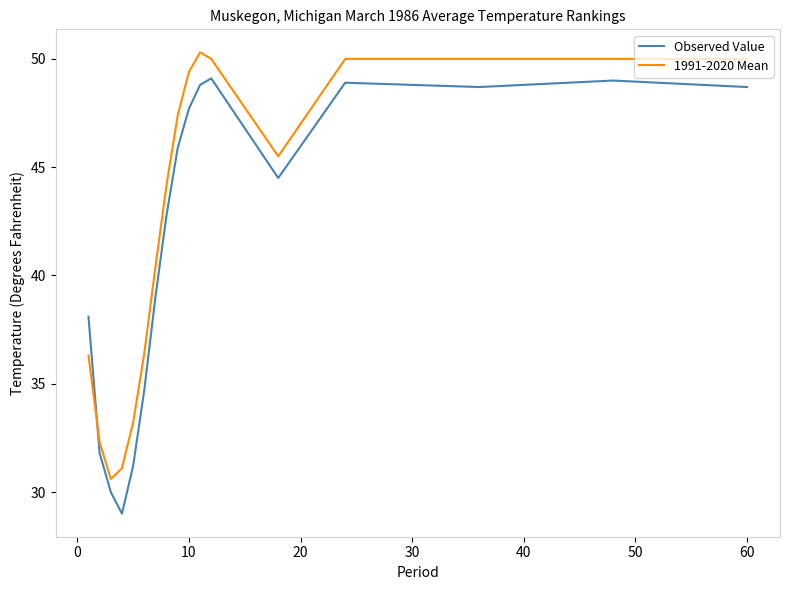

True or false: Observed Value has more than 0 points higher than both neighbors.

True